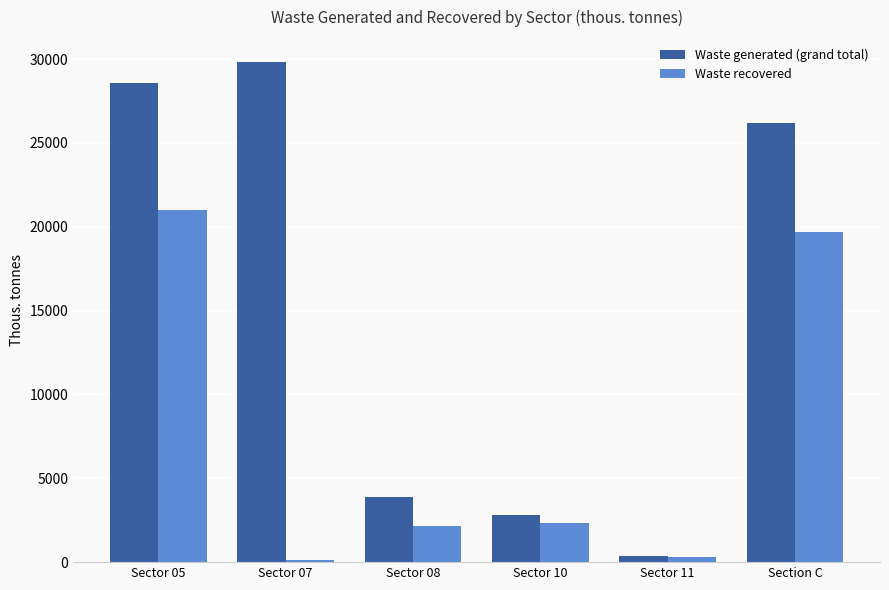

Are the bars horizontal?

No